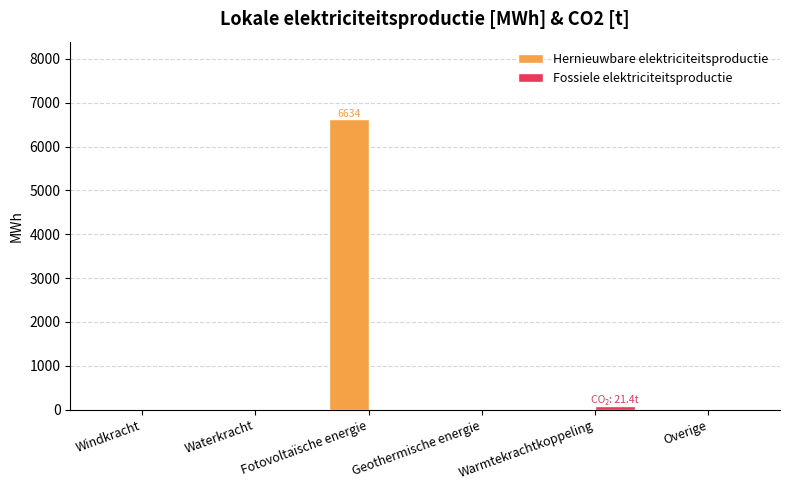

What is the approximate value of Hernieuwbare elektriciteitsproductie at Fotovoltaïsche energie?

6633.9